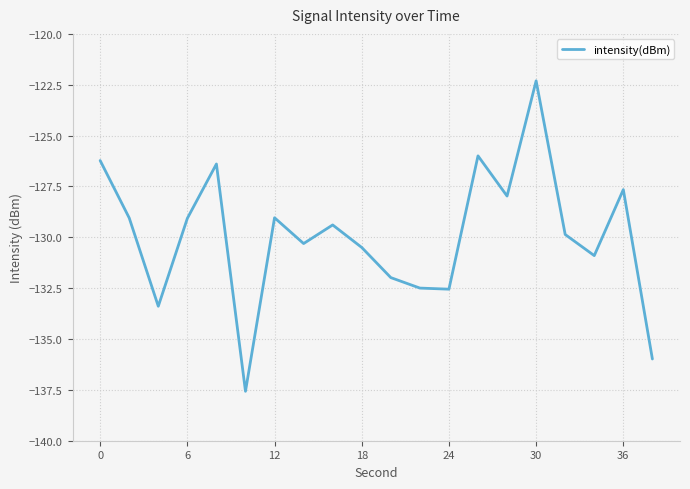

What is the maximum value shown in the chart?

-122.3